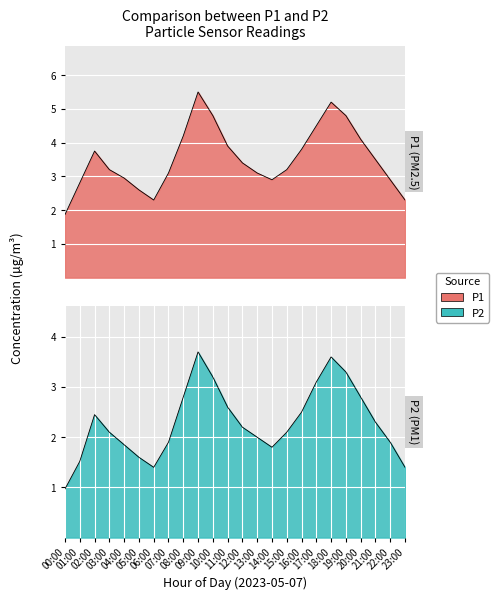

At which label is P1 closest to 3?

04:00